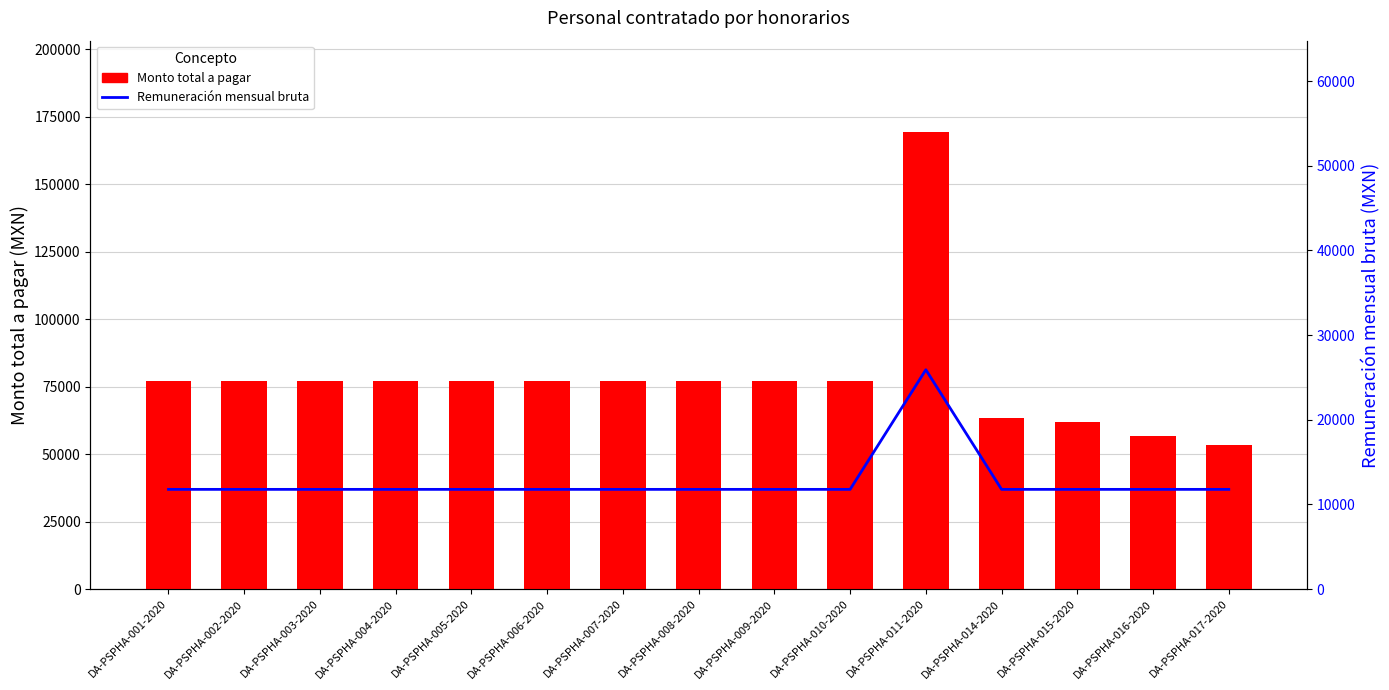

What are all the series names shown in the legend?

Monto total a pagar, Remuneración mensual bruta